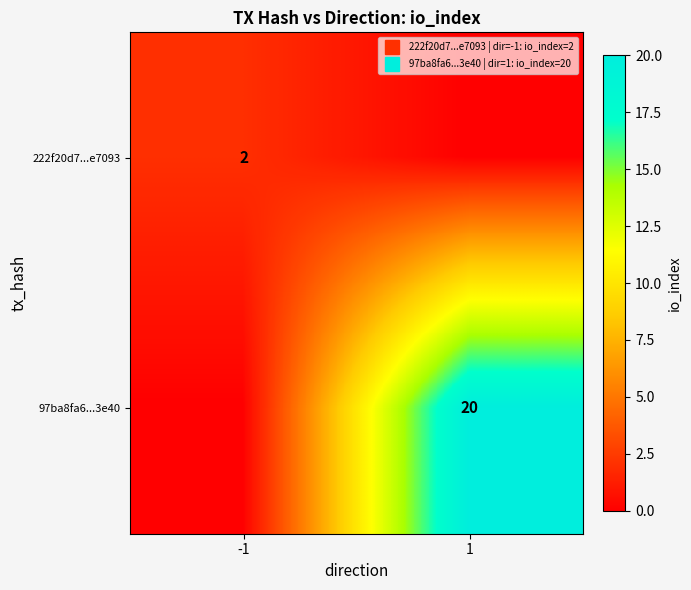

What is the greatest value displayed?

20